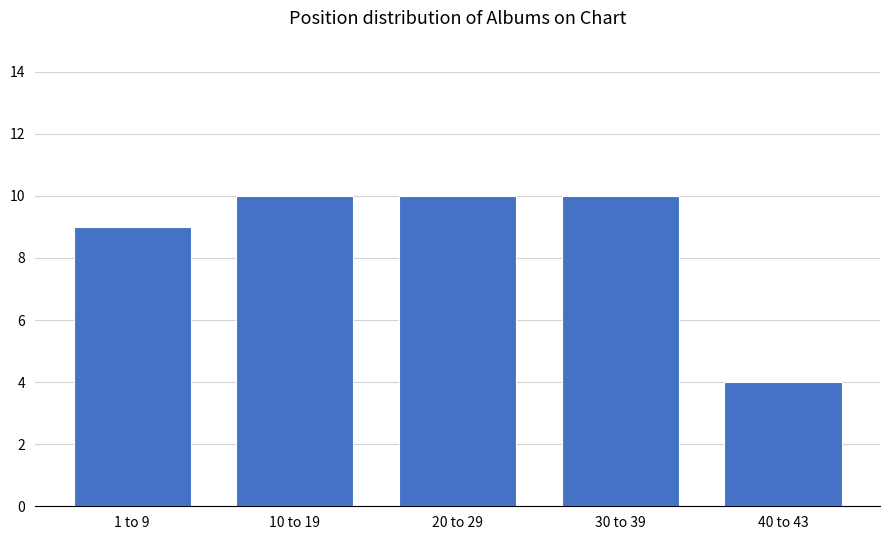

Reading right to left, transcribe all the data shown in this chart.

40 to 43=4	30 to 39=10	20 to 29=10	10 to 19=10	1 to 9=9